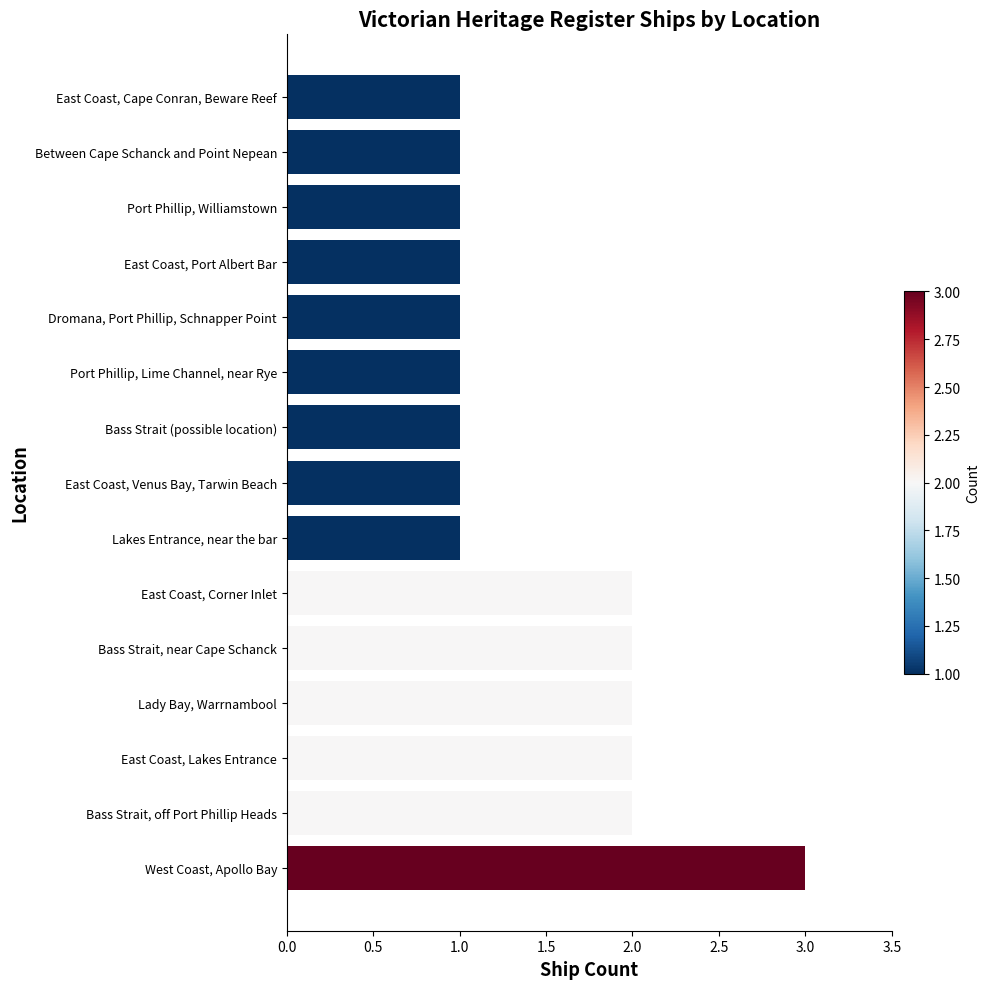

How many values are between 1 and 2?

14